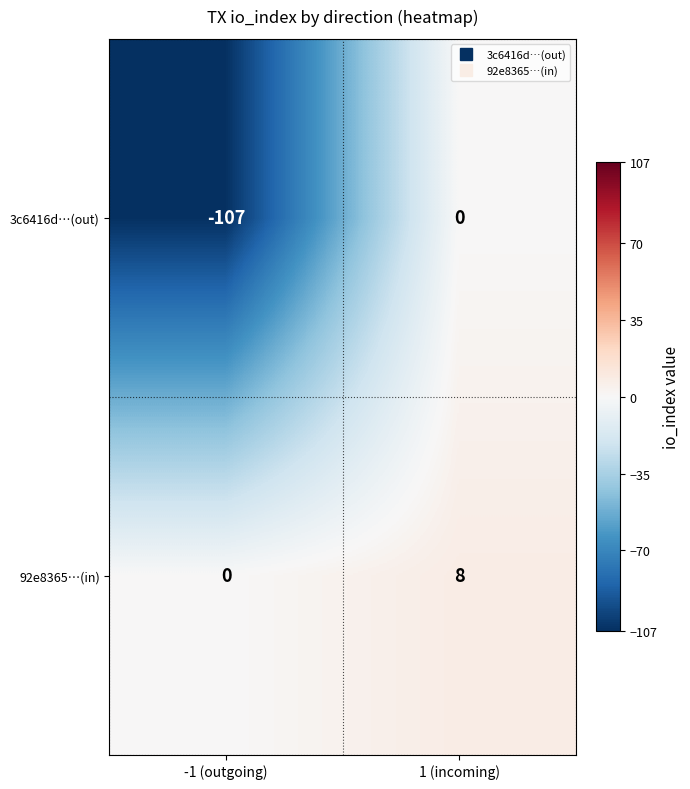

How many series are shown in this chart?

2